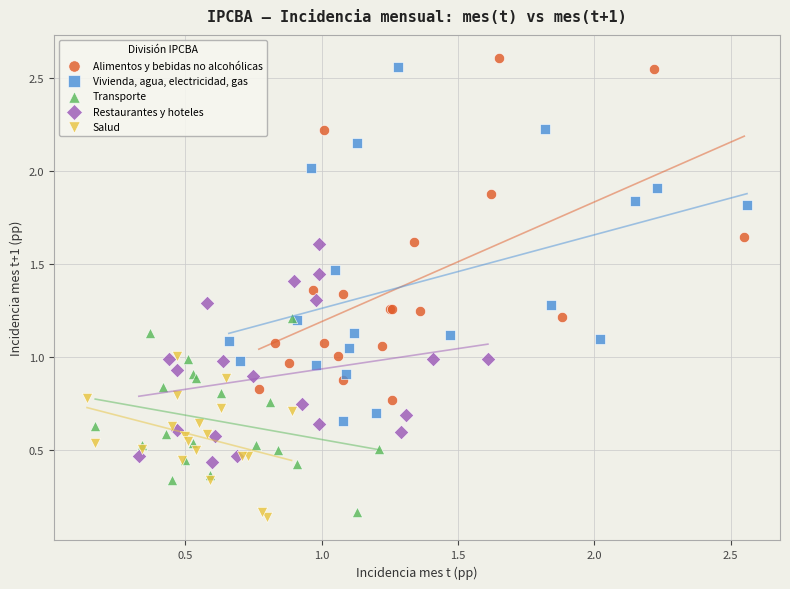

Which series reaches the minimum Y coordinate?

Salud